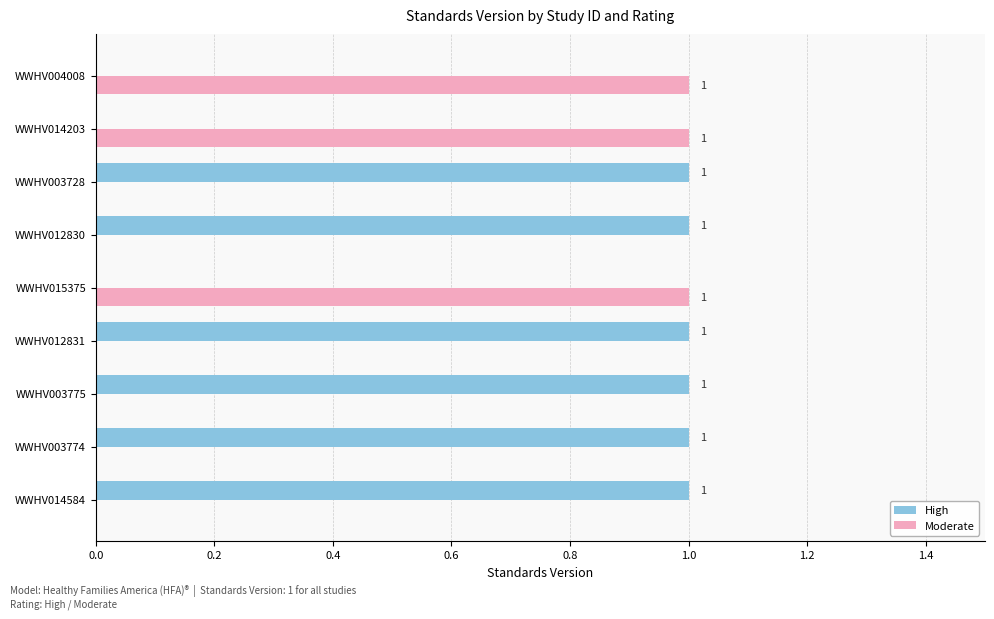

Is the value of High at WWHV012831 greater than the value of Moderate at WWHV003728?

Yes